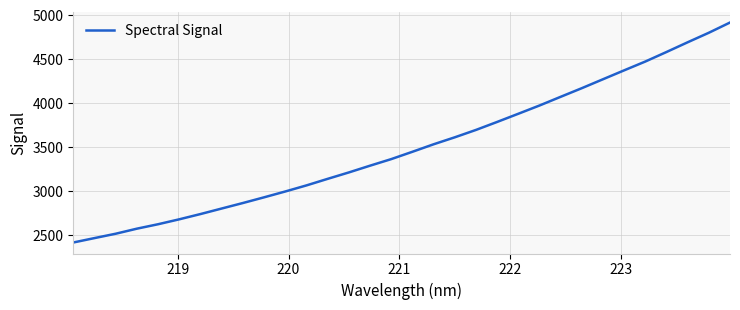

How many lines are shown in the chart?

1